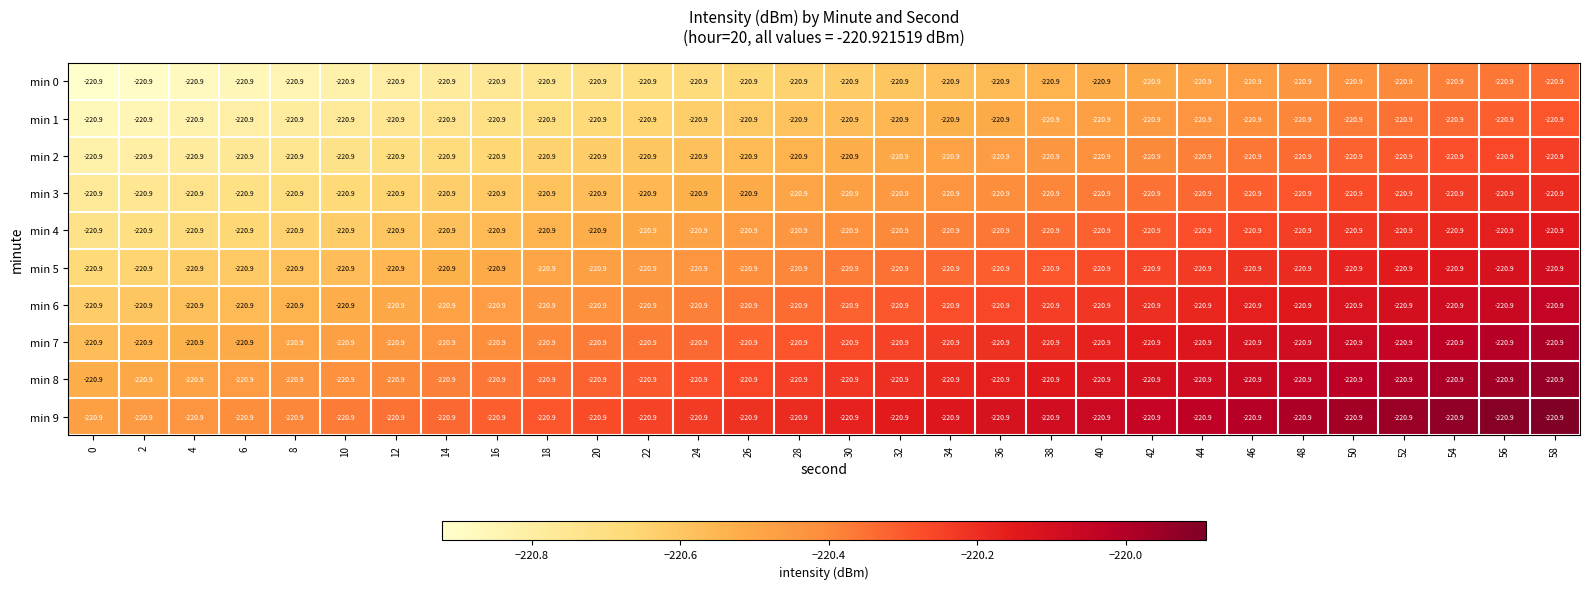

Which series has the largest total across all categories?

min 9